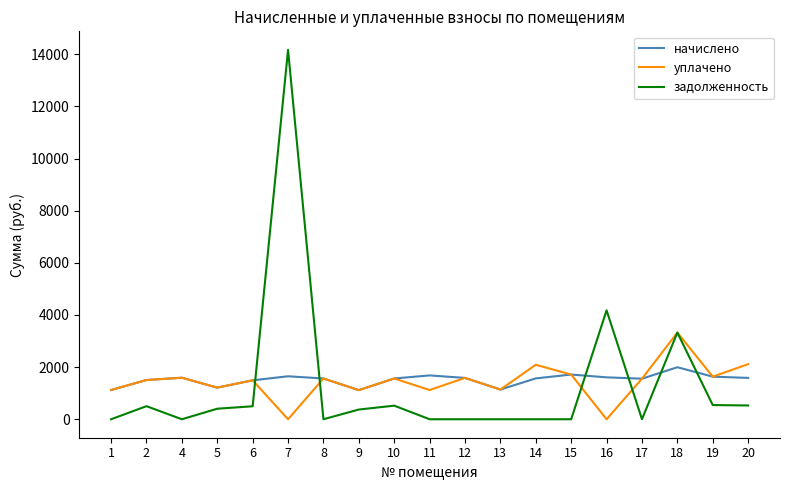

What is the total value across all series at 9?

2606.7